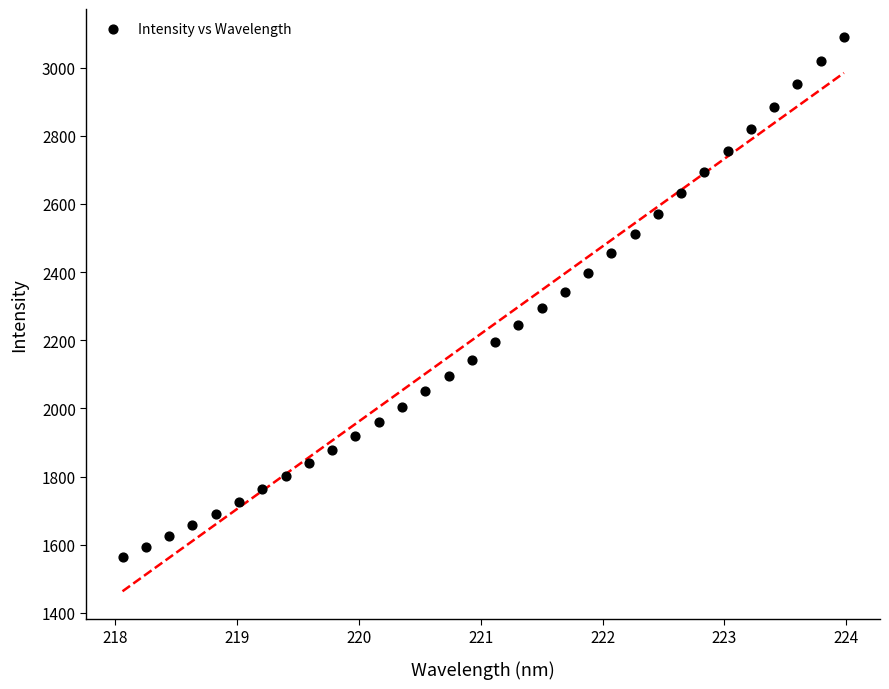

What is the range of Y values (max minus min)?

1526.1